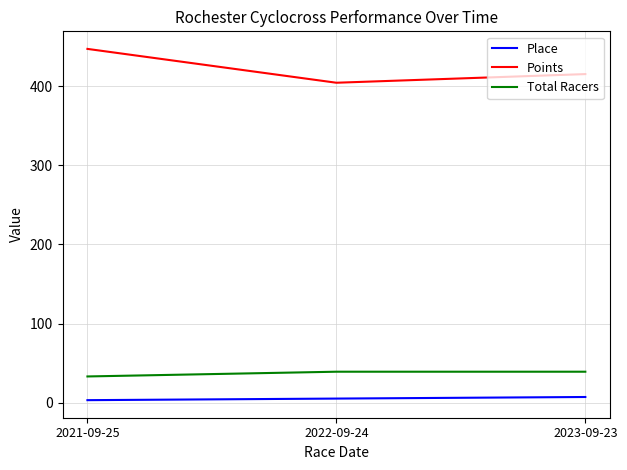

Reading right to left, list all the values displayed in this chart.

Place: 2023-09-23=7.0	2022-09-24=5.0	2021-09-25=3.0
Points: 2023-09-23=415.6	2022-09-24=404.7	2021-09-25=447.5
Total Racers: 2023-09-23=39.0	2022-09-24=39.0	2021-09-25=33.0